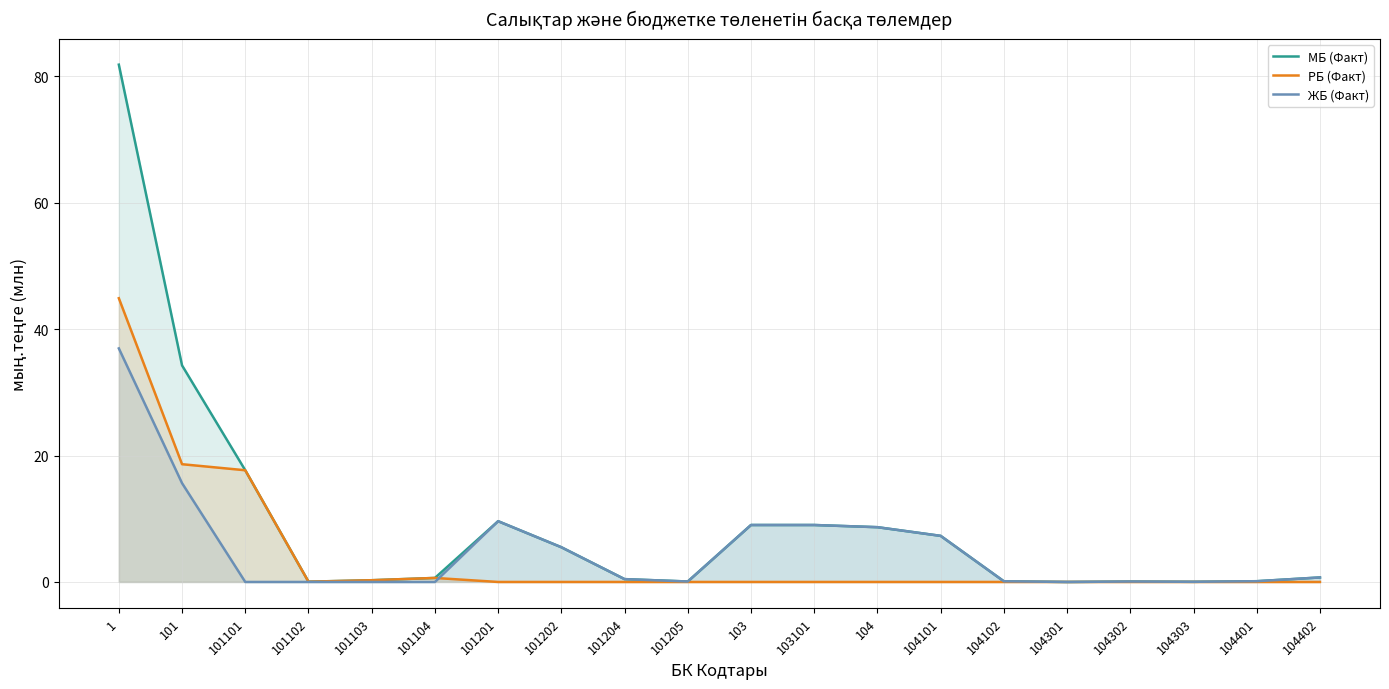

Reading right to left, extract all data points from this chart.

МБ (Факт): 0.7	0.1	0.0	0.1	0.0	0.1	7.3	8.7	9.0	9.0	0.1	0.4	5.5	9.6	0.6	0.3	0.0	17.7	34.3	81.9
РБ (Факт): 0.0	0.0	0.0	0.0	0.0	0.0	0.0	0.0	0.0	0.0	0.0	0.0	0.0	0.0	0.6	0.3	0.0	17.7	18.6	44.9
ЖБ (Факт): 0.7	0.1	0.0	0.1	0.0	0.1	7.3	8.7	9.0	9.0	0.1	0.4	5.5	9.6	0.0	0.0	0.0	0.0	15.6	37.0